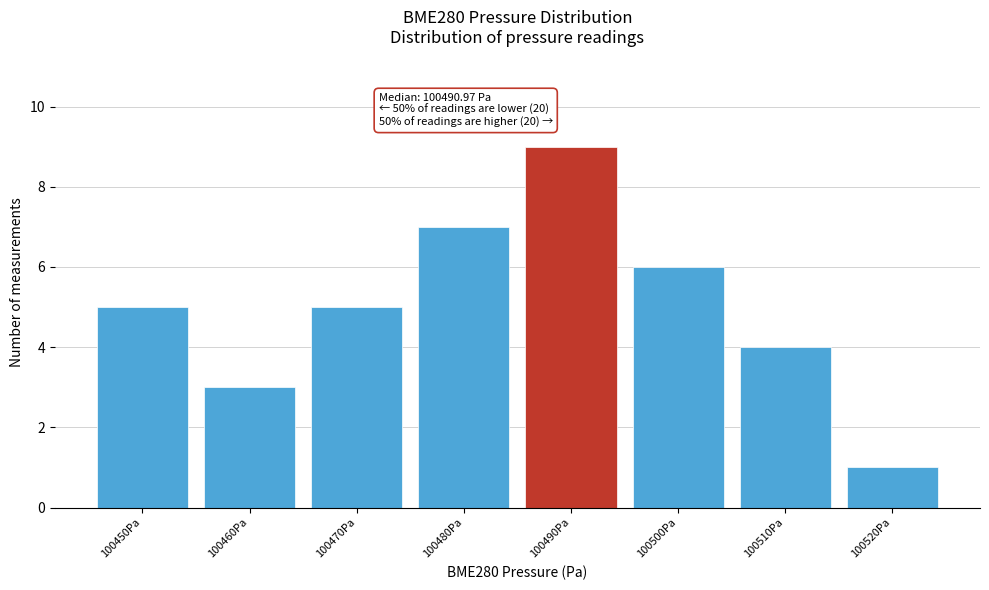

Reading left to right, what are all the values shown in this chart?

100450Pa=5	100460Pa=3	100470Pa=5	100480Pa=7	100490Pa=9	100500Pa=6	100510Pa=4	100520Pa=1